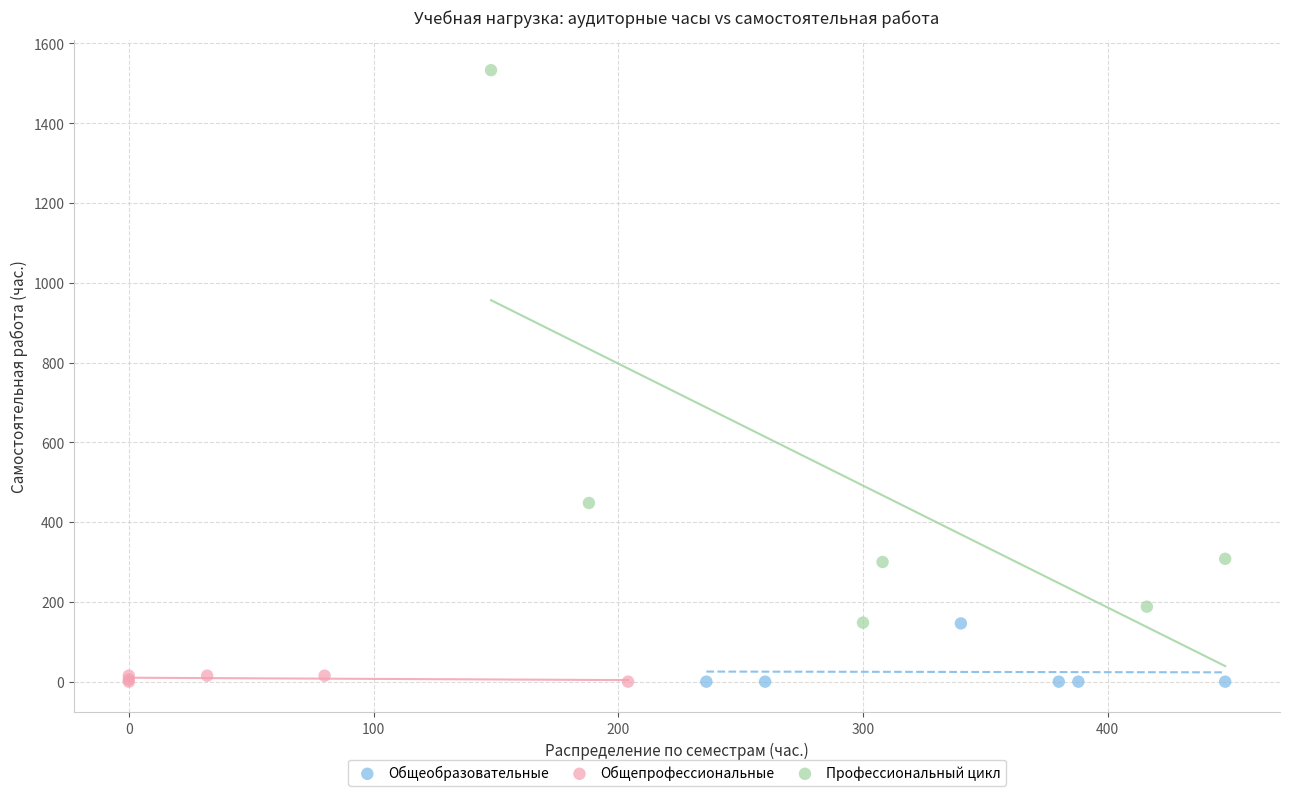

Which series has the widest spread of Y values?

Профессиональный цикл